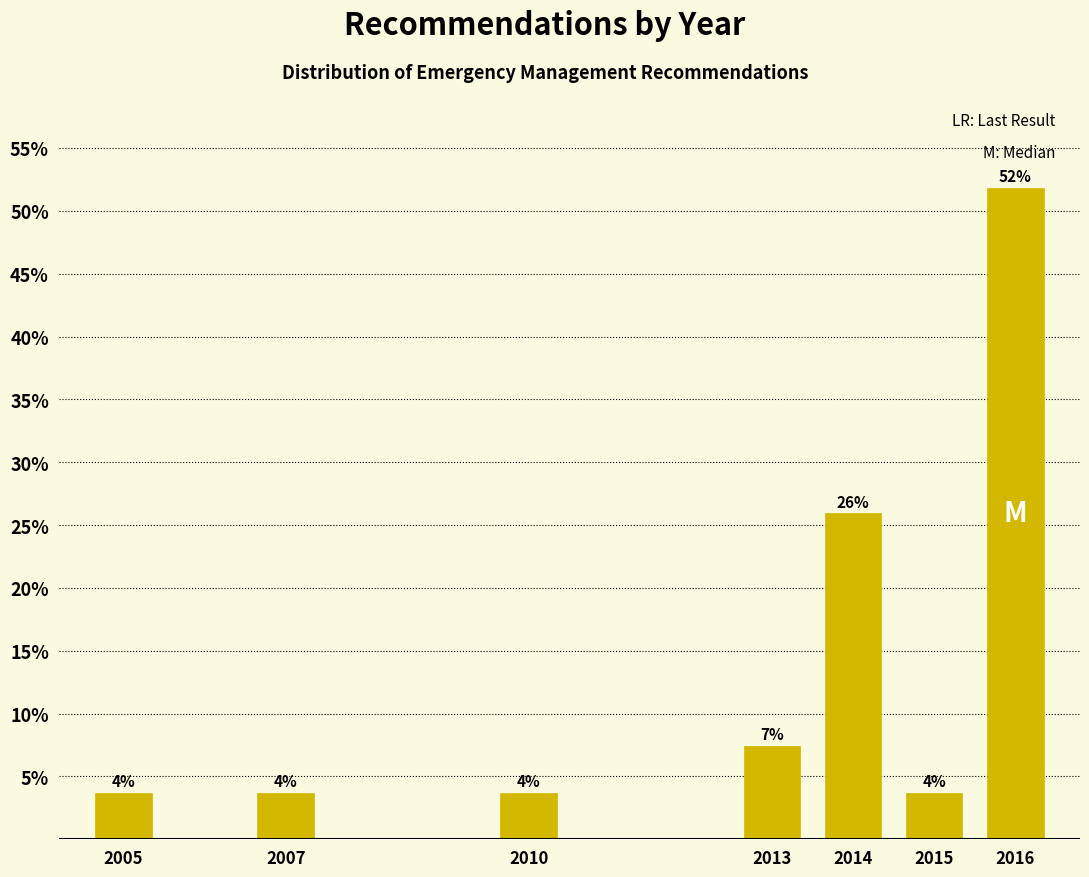

How many bars are there in total?

7